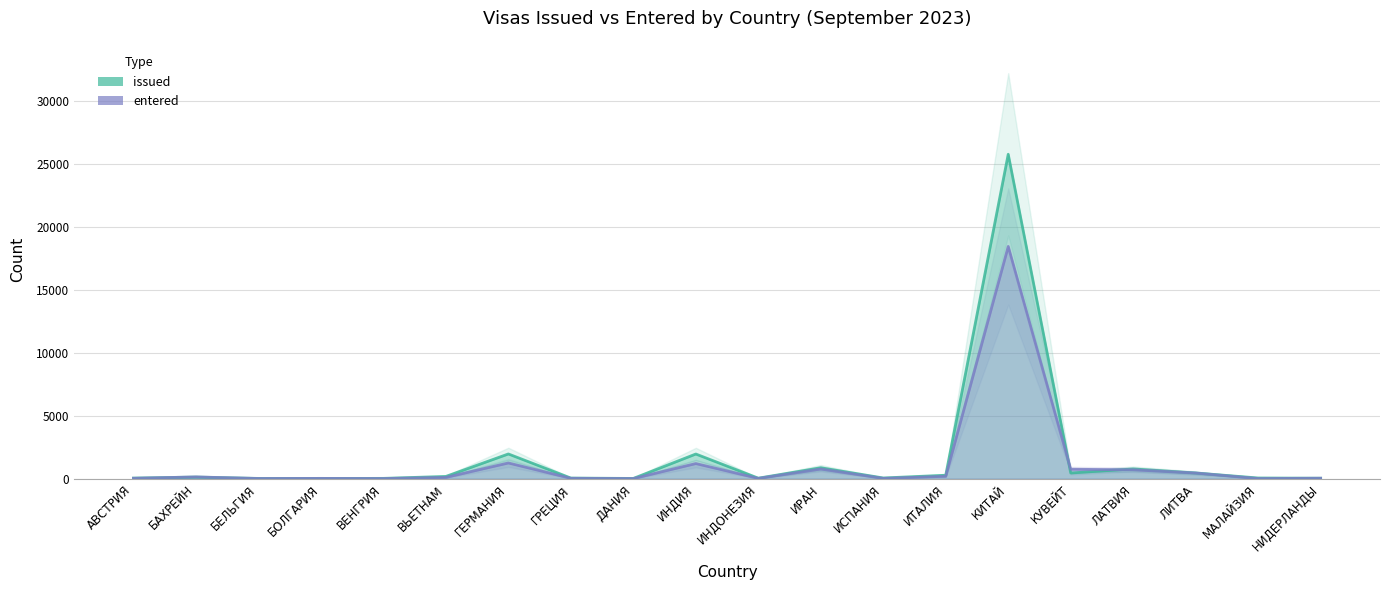

How many times do issued and entered cross each other?

6